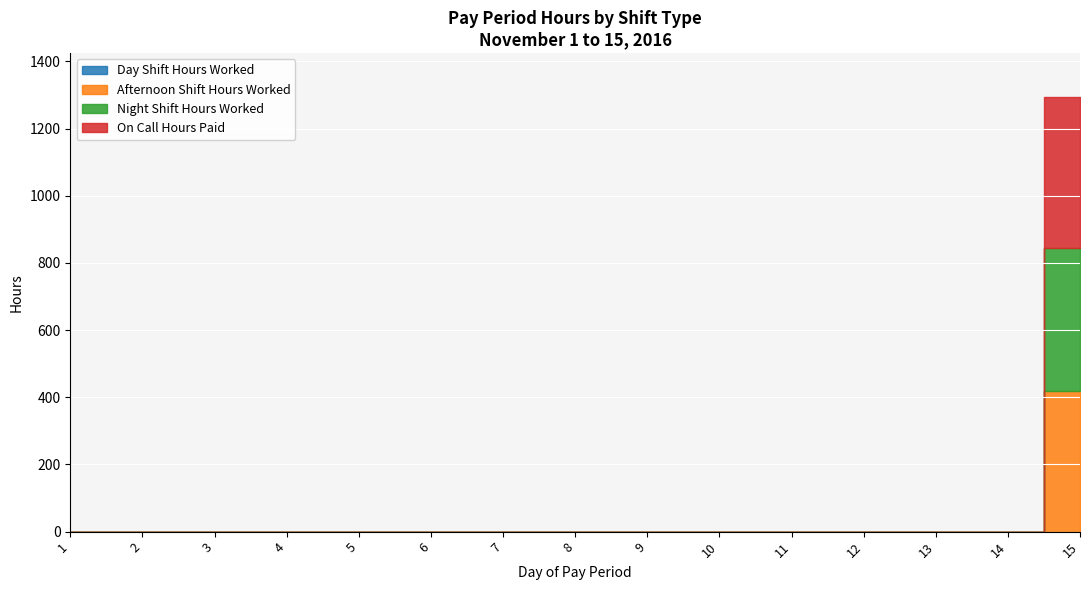

True or false: Night Shift Hours Worked and On Call Hours Paid cross at least once.

False